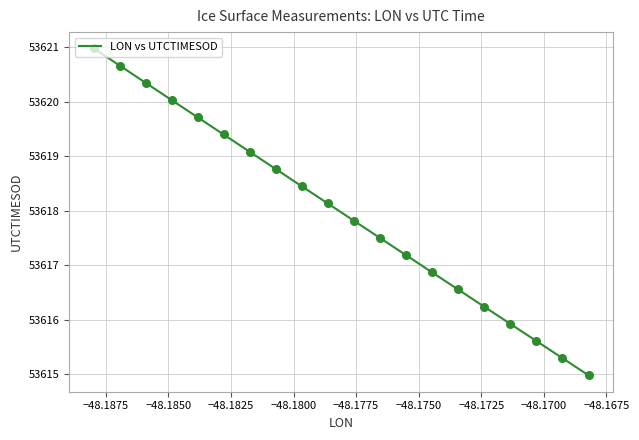

What is the minimum value shown in the chart?

53615.0